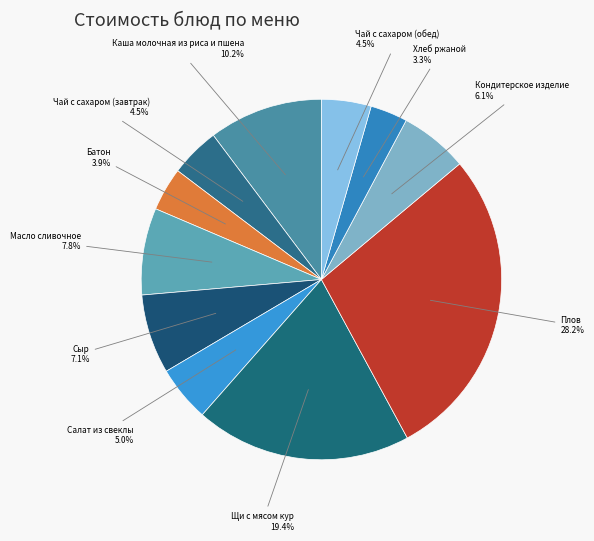

Does any single category account for the majority?

No